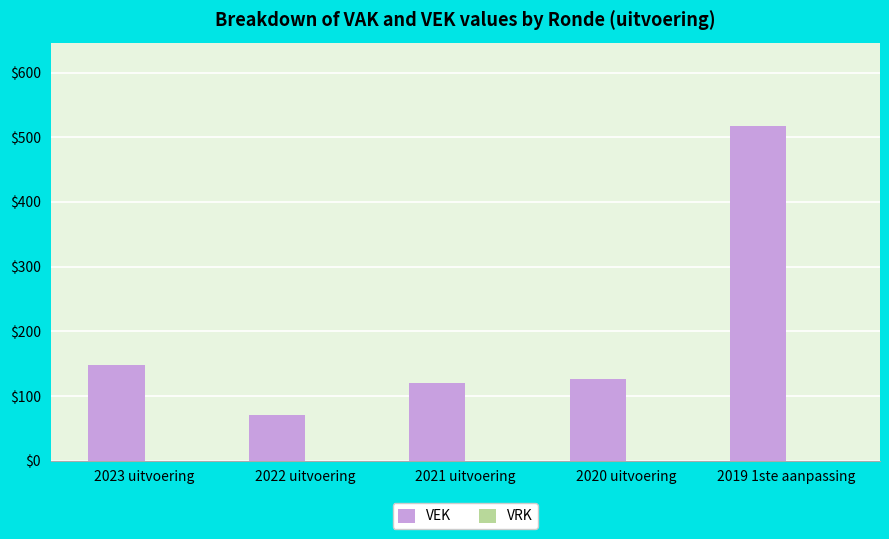

What is the maximum value shown in the chart?

517